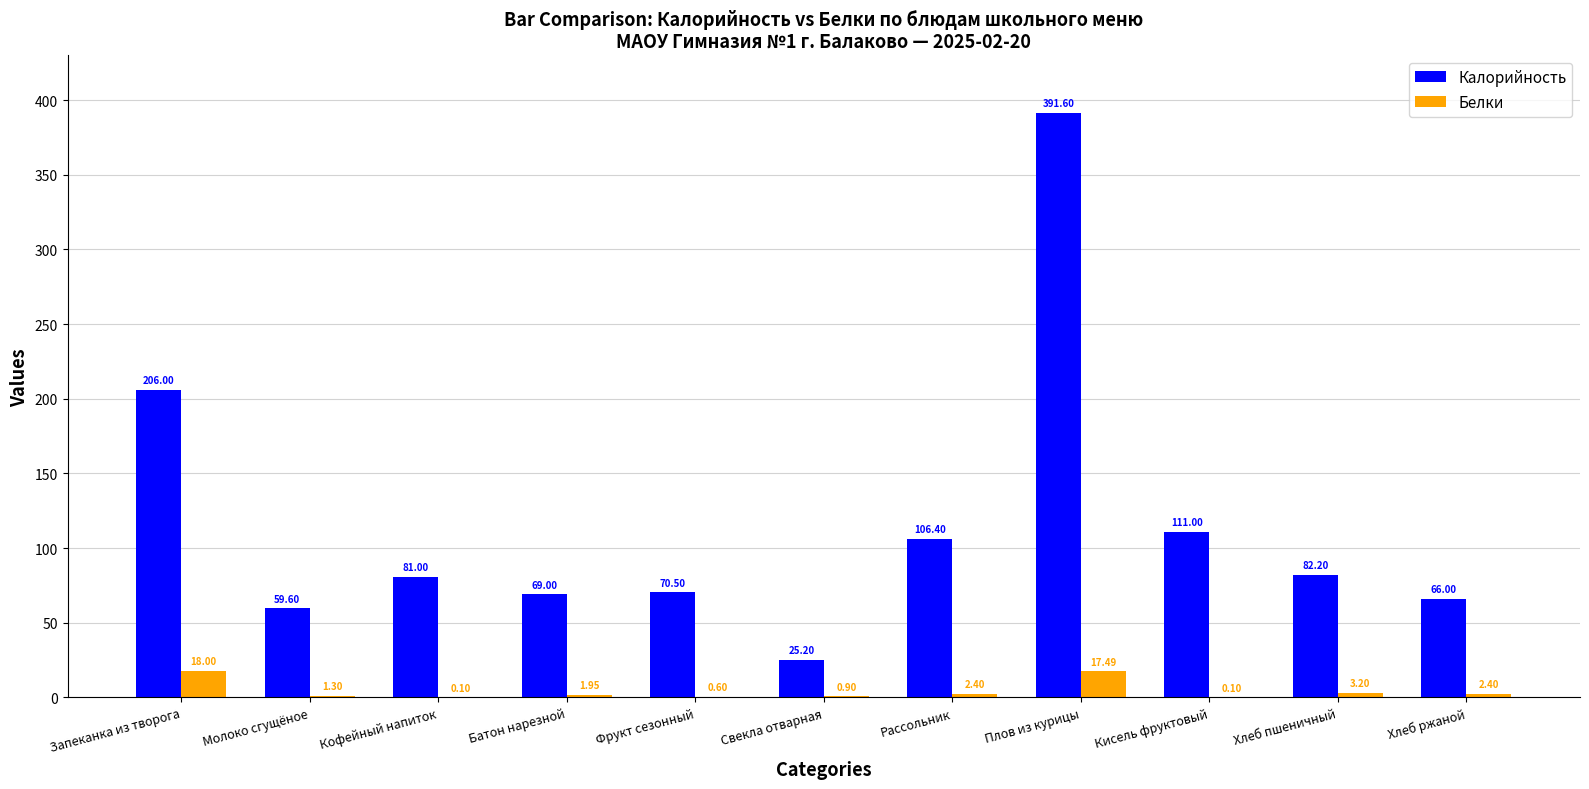

What is the sum of all Белки values?

48.4